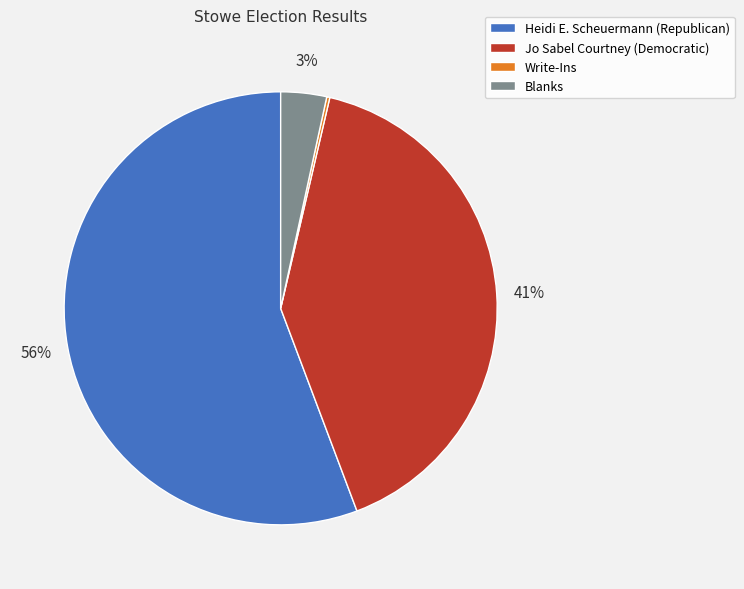

To the nearest percent, what is the difference between the largest and smallest slice percentages?

56%